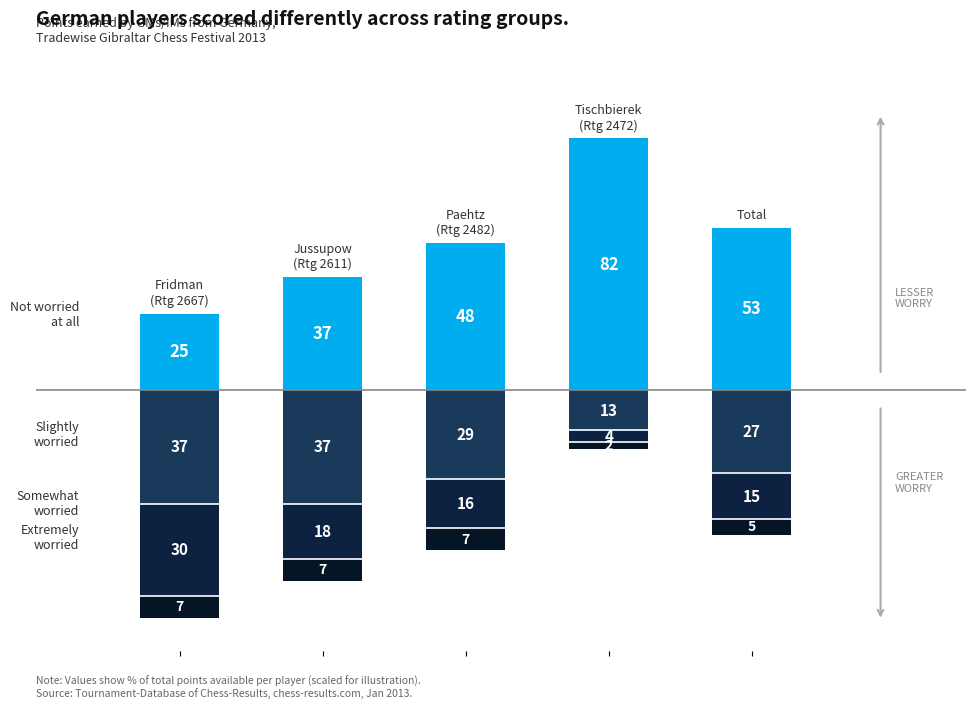

What is the sum of all Extremely worried values?

-28